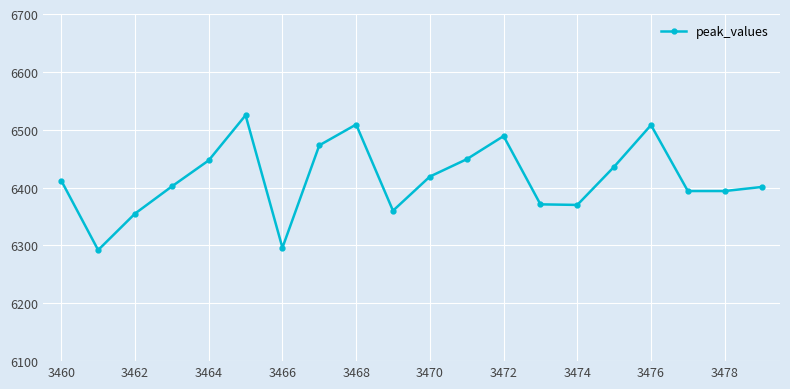

What is the difference between the second highest and minimum values?

217